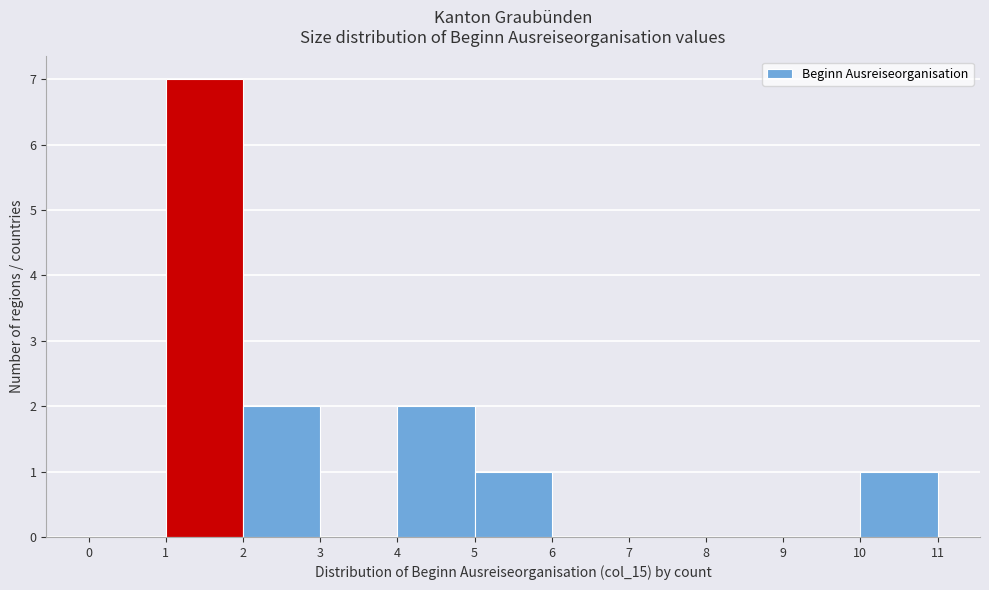

Which range on the x-axis has the tallest bar?

1 to 2